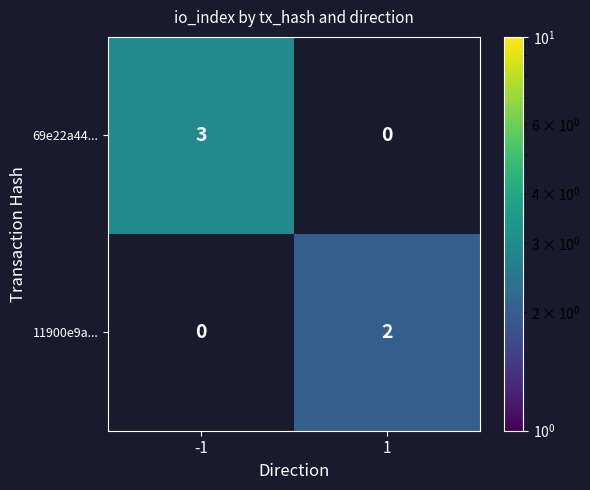

What is the maximum value shown in the chart?

3.0